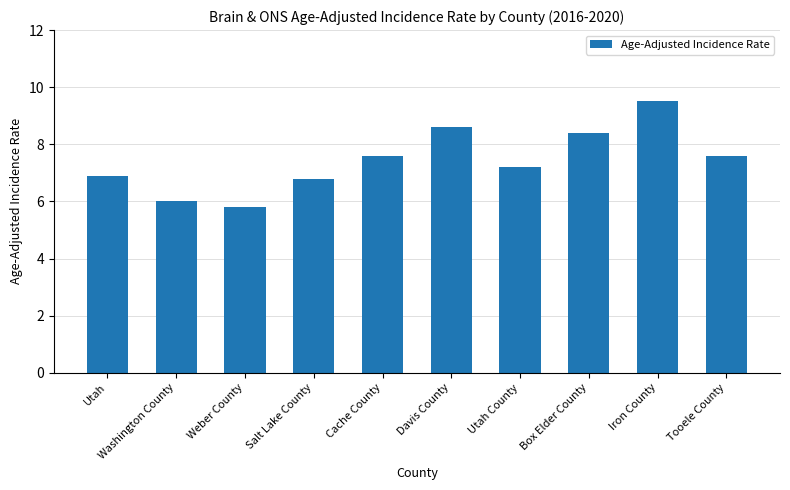

What is the difference between the maximum and minimum values?

3.7